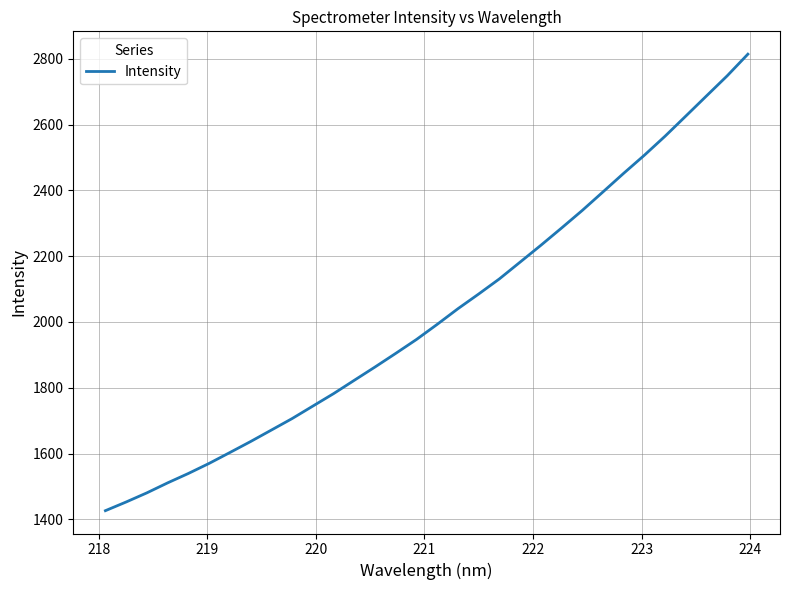

What is the minimum value shown in the chart?

1426.1